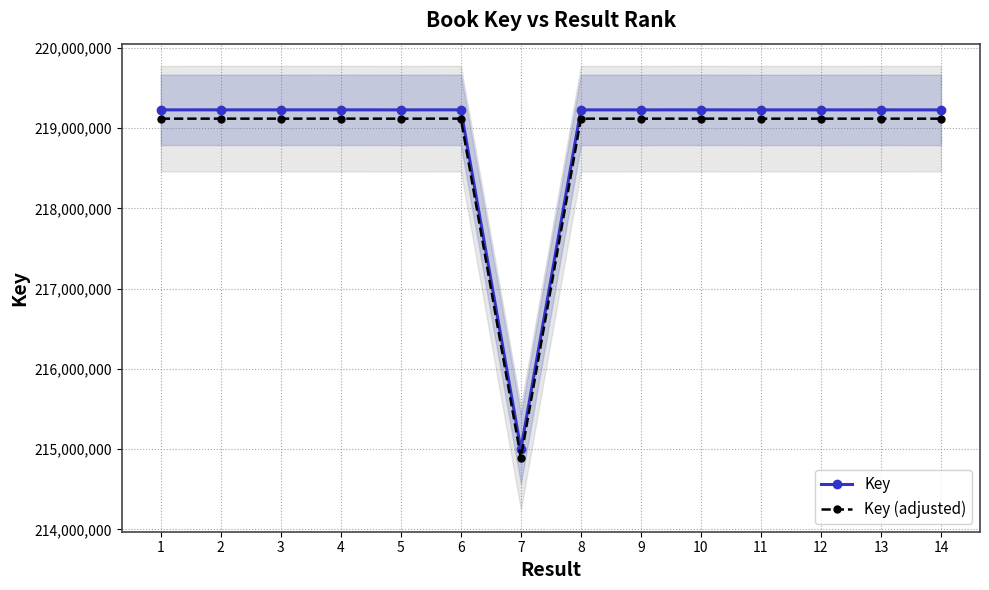

What is the smallest value displayed?

214892919.8